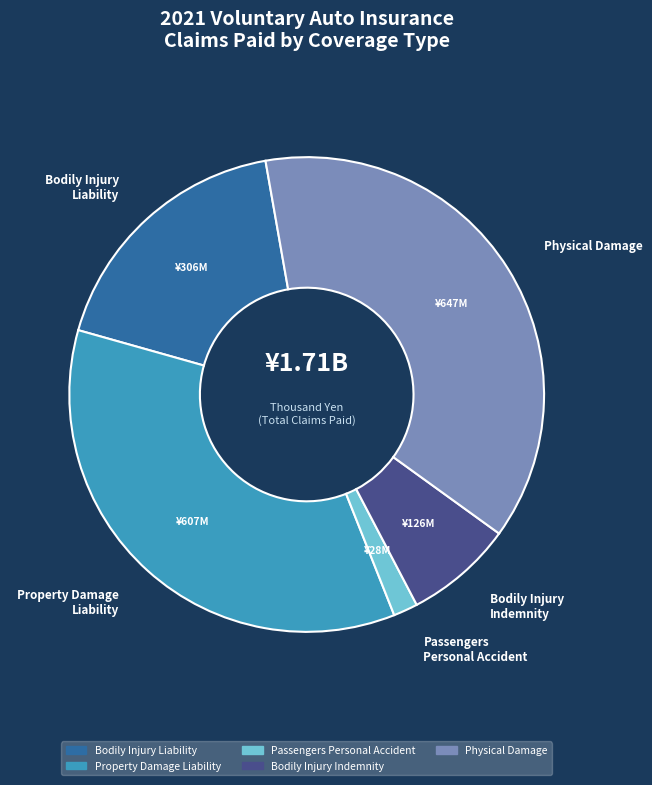

What is the smallest slice in the pie chart?

Passengers Personal Accident